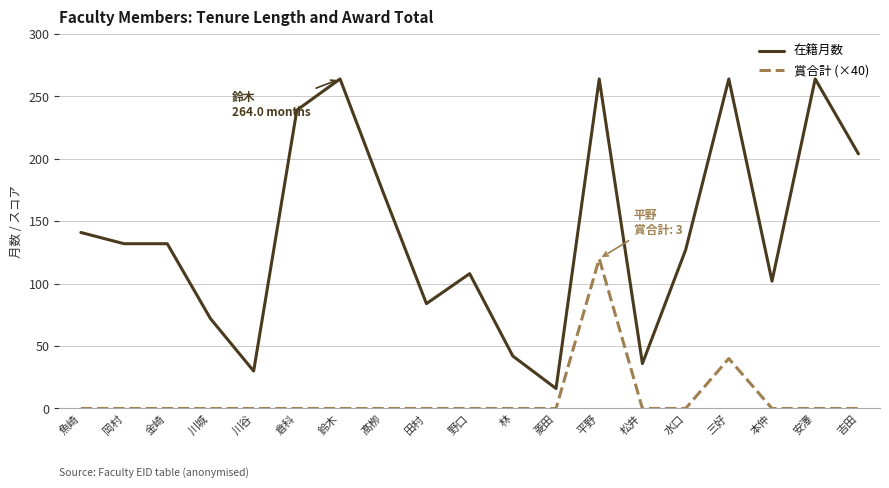

What position from the right is 魚崎?

19